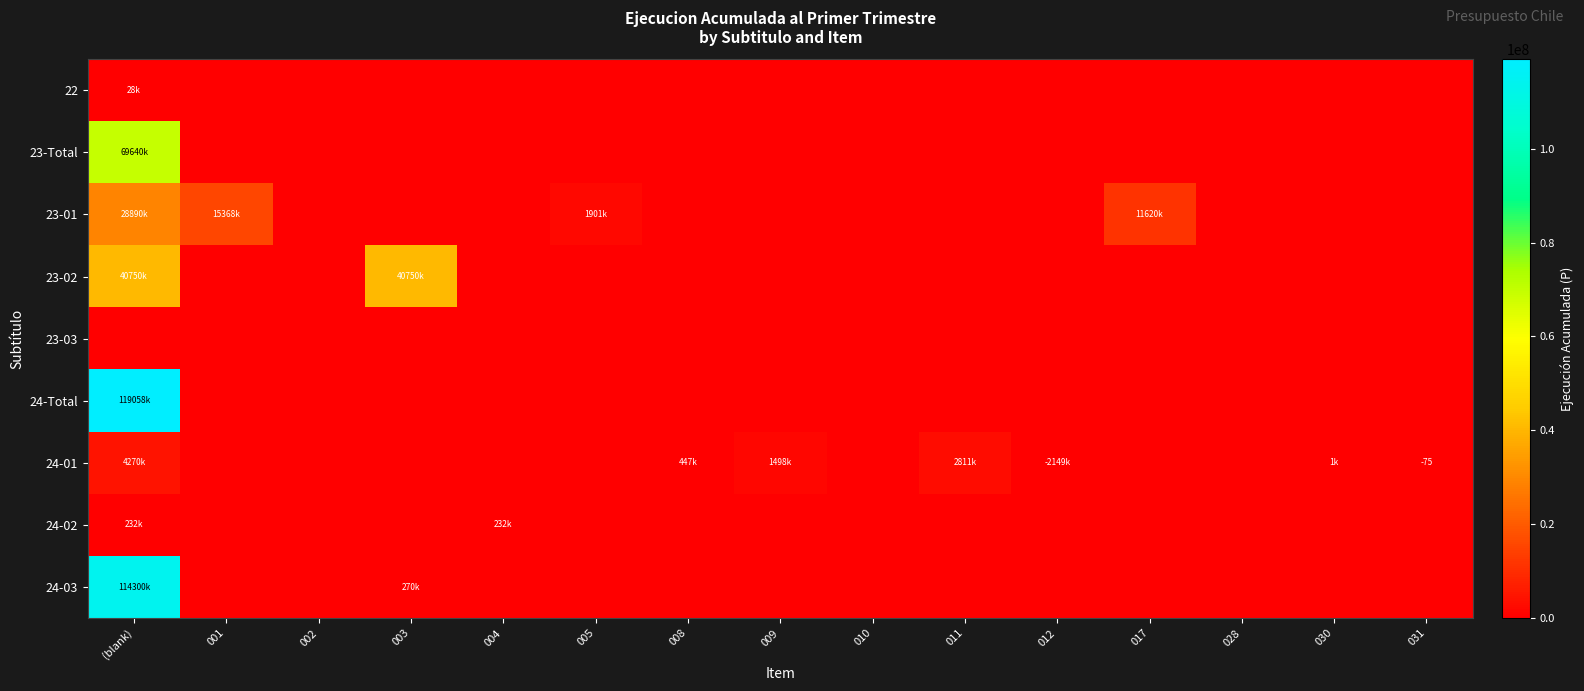

The value of 24-01 at 031 is -48. True or false?

False